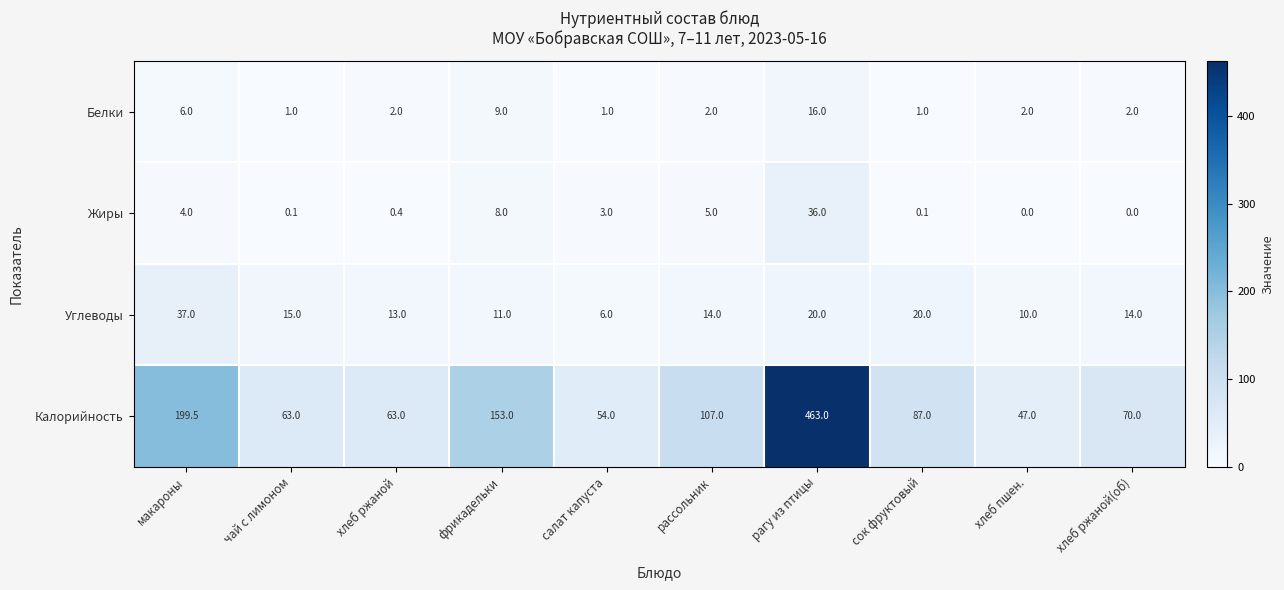

Which series has the largest range (max minus min)?

Калорийность